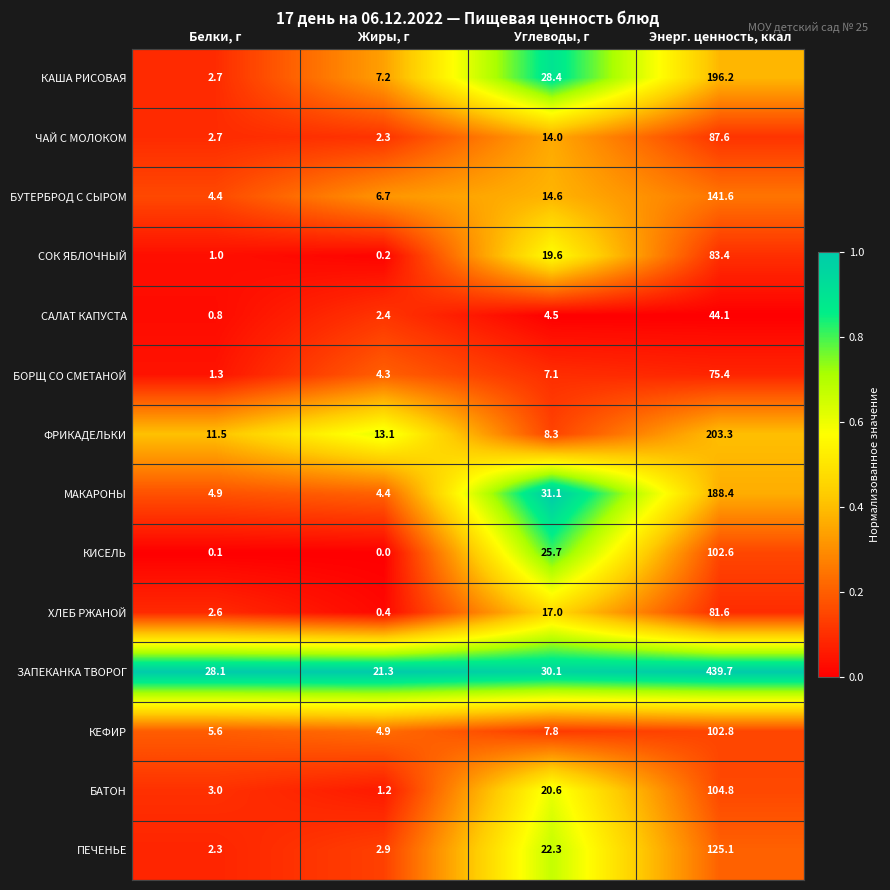

Which series has the largest total across all categories?

ЗАПЕКАНКА ТВОРОГ